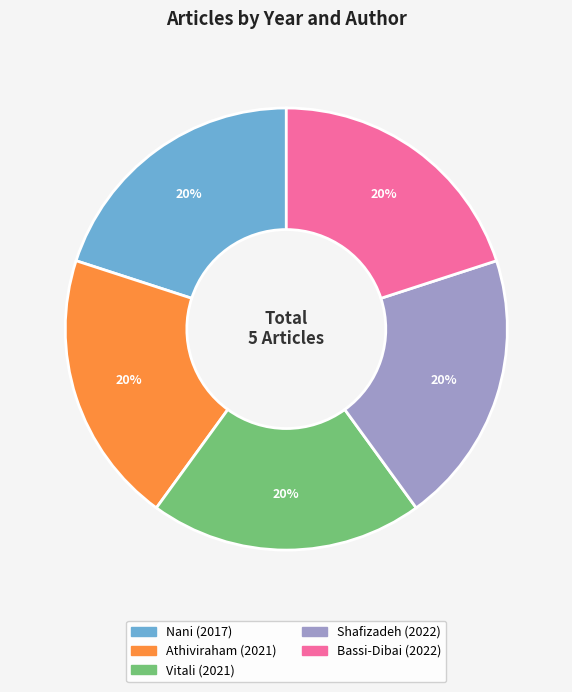

Is it true that Athiviraham (2021) is 35% of the pie?

False